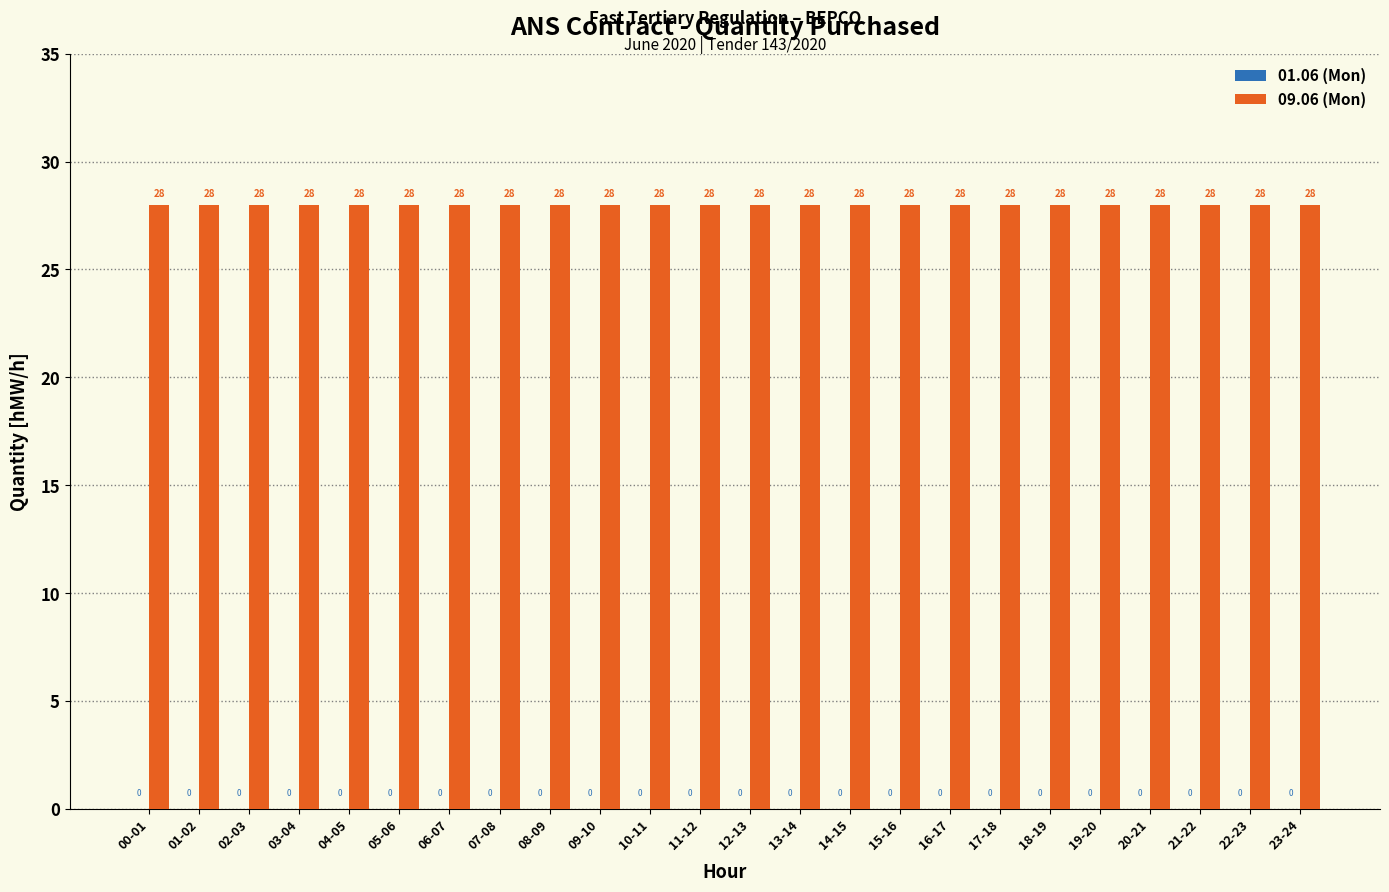

What is the label of the 1st bar from the left?

00-01